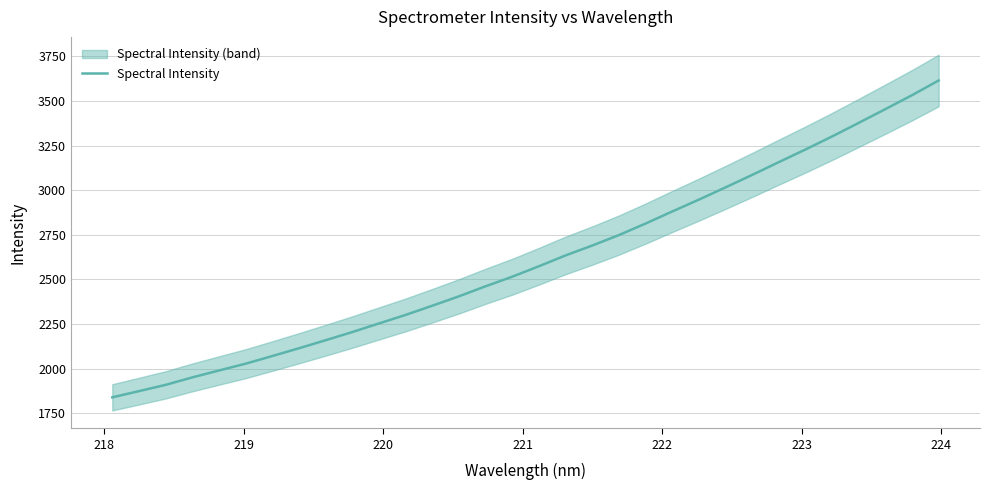

What is the lowest value of the Spectral Intensity series?

1839.8